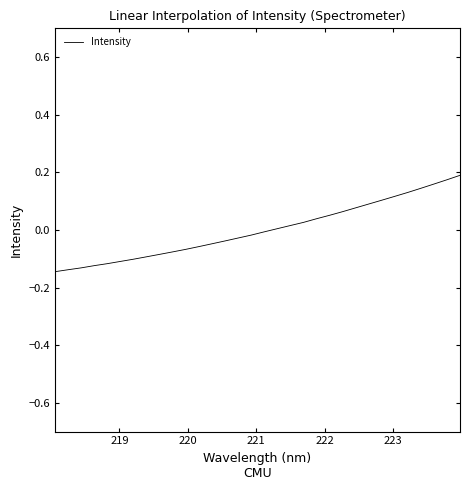

Is this an area chart (filled region under the line)?

No